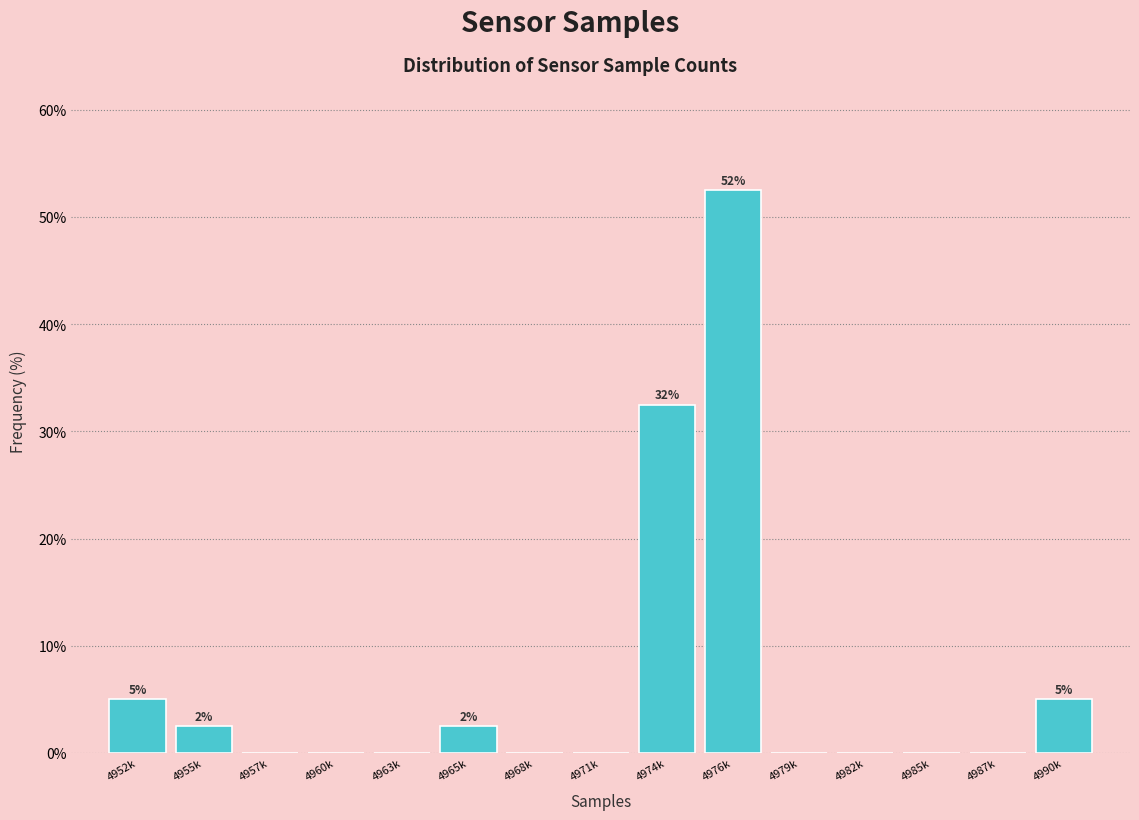

Reading left to right, list all the values displayed in this chart.

4952k=5.0	4955k=2.5	4957k=0.0	4960k=0.0	4963k=0.0	4965k=2.5	4968k=0.0	4971k=0.0	4974k=32.5	4976k=52.5	4979k=0.0	4982k=0.0	4985k=0.0	4987k=0.0	4990k=5.0